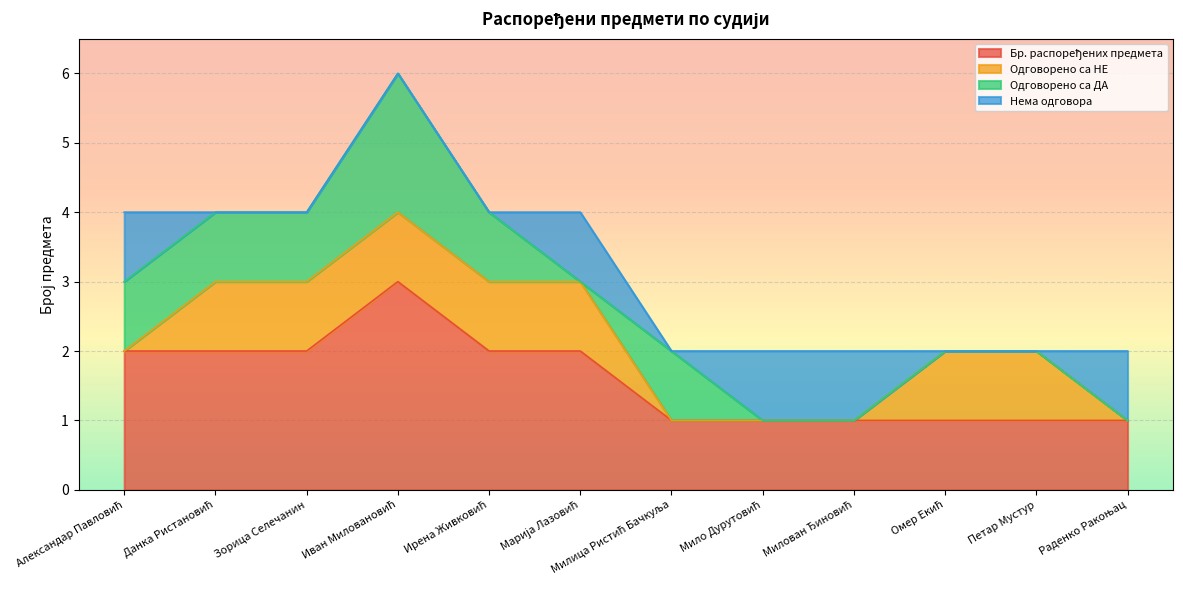

Which series has the largest total across all categories?

Бр. распоређених предмета